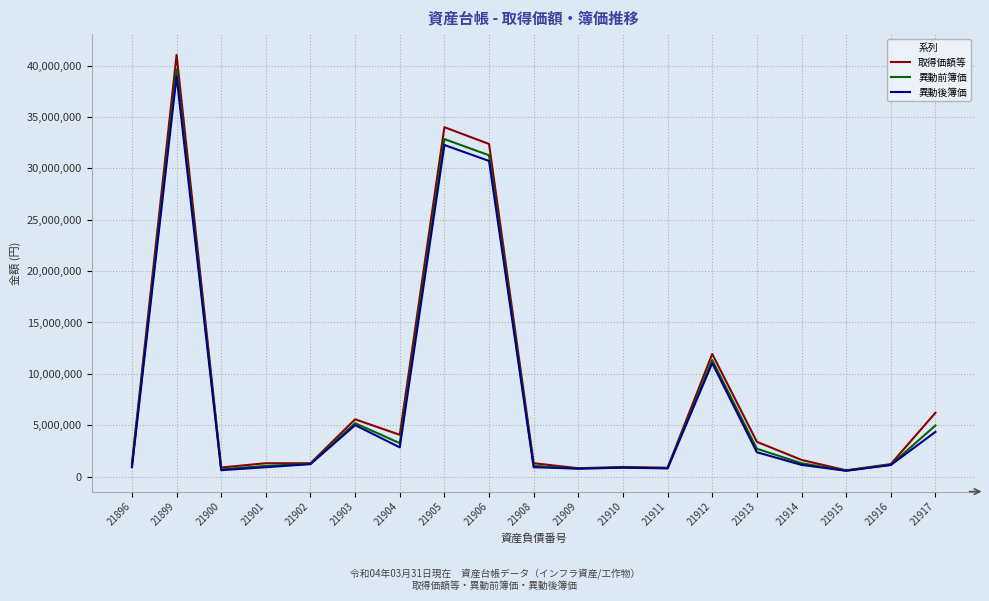

Which series changed the most between 21916 and 21917?

取得価額等